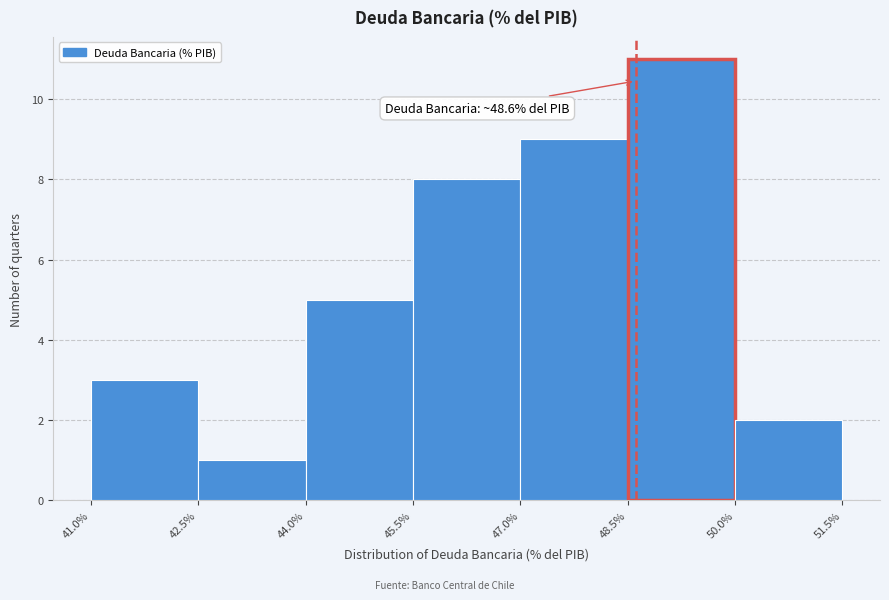

Which range on the x-axis has the tallest bar?

48.5% to 50.0%